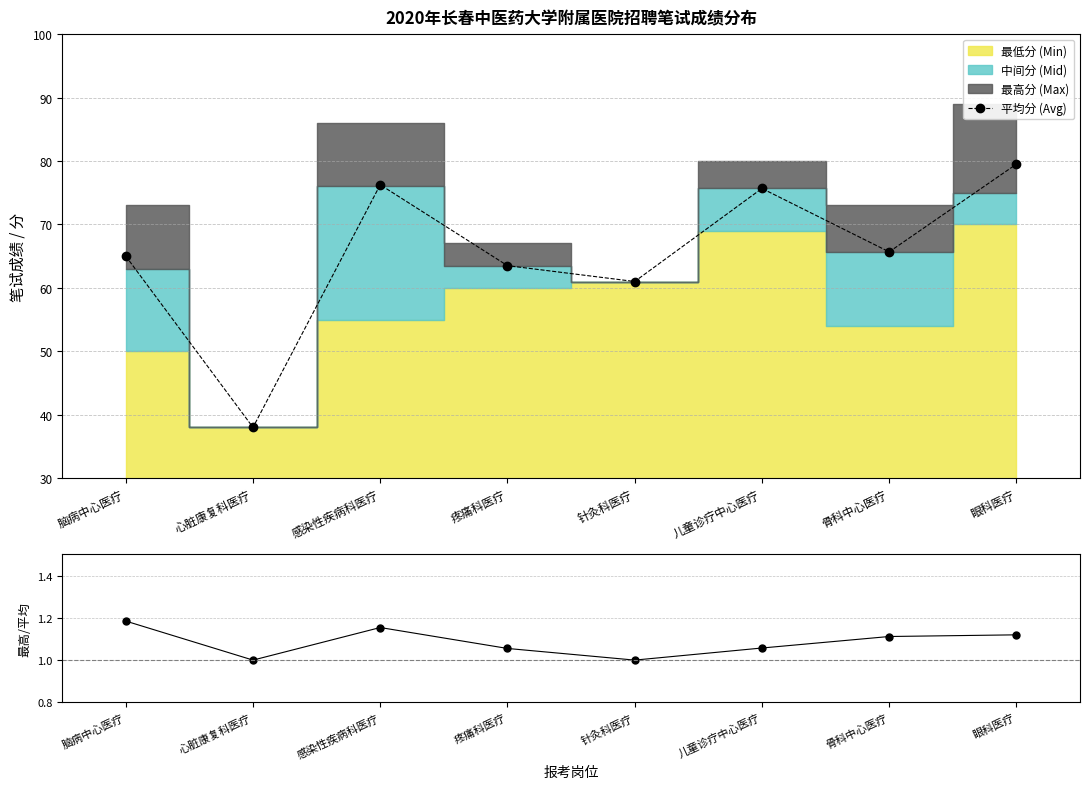

What is the total value across all series at 脑病中心医疗?

66.2